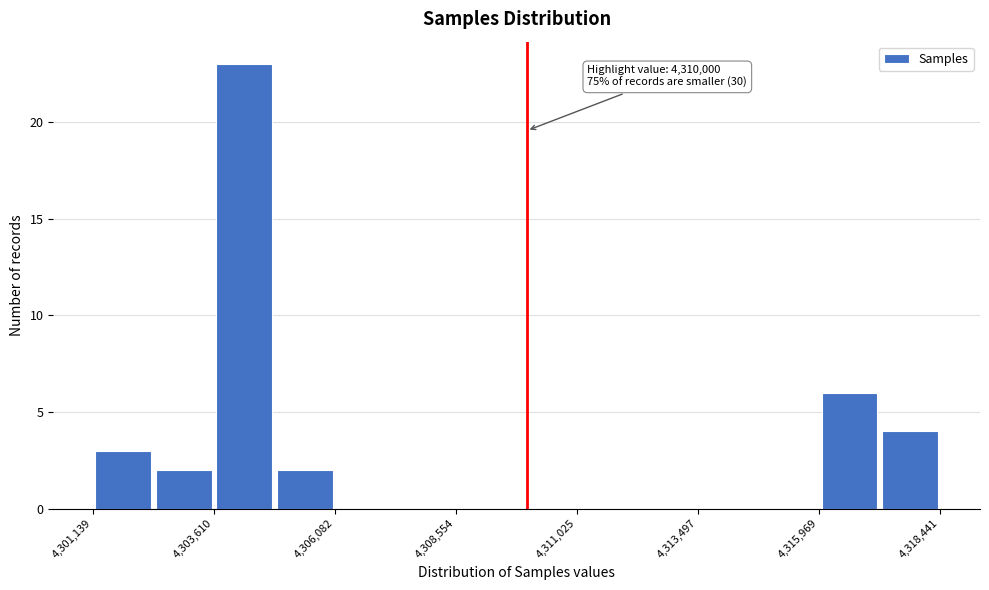

Around what value on the x-axis is the tallest bar? Give the approximate position of its centre, as read against the axis.

4304000